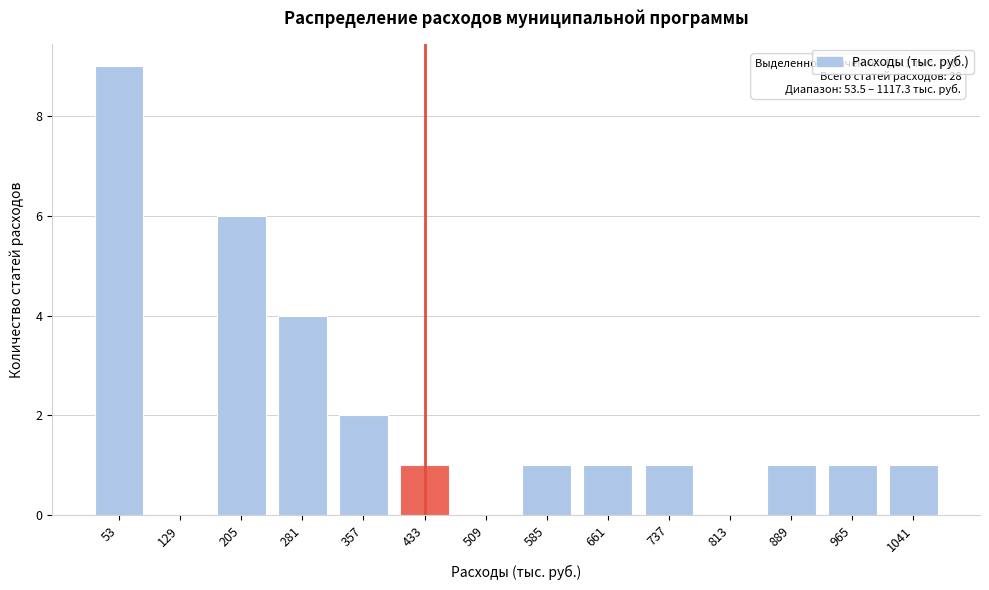

Reading right to left, transcribe all the data shown in this chart.

1041=1	965=1	889=1	813=0	737=1	661=1	585=1	509=0	433=1	357=2	281=4	205=6	129=0	53=9